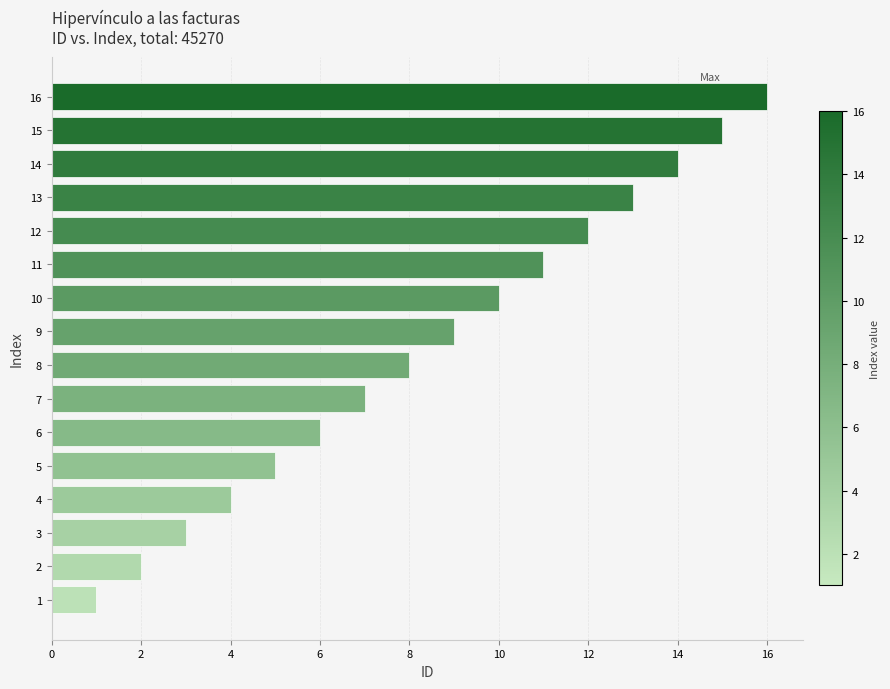

The value at 6 is 4. True or false?

False